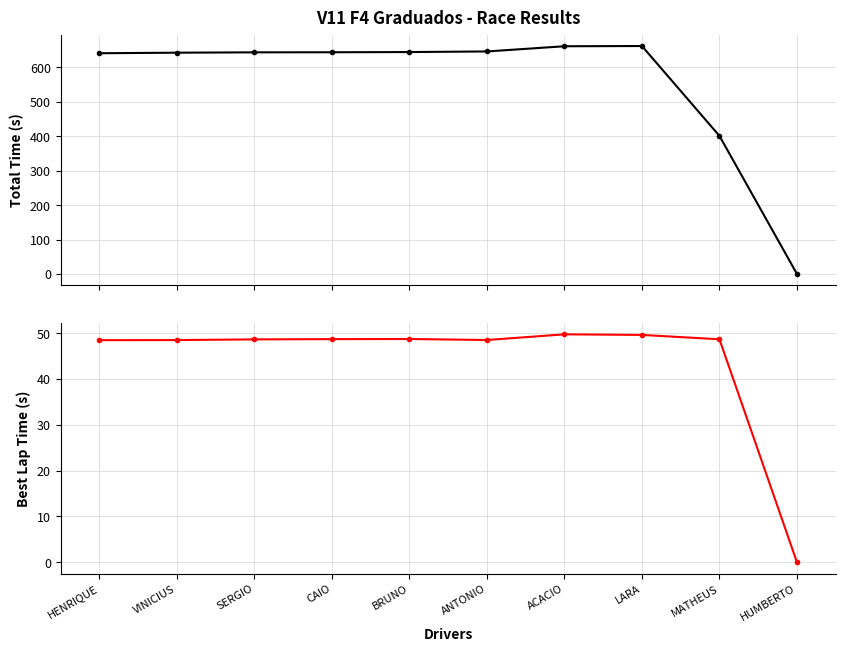

Reading left to right, extract all data points from this chart.

Total Time: 641.2	642.9	643.9	644.1	644.7	646.5	661.6	662.2	401.1	0.0
Best Lap Time: 48.4	48.5	48.6	48.7	48.7	48.5	49.7	49.6	48.6	0.0